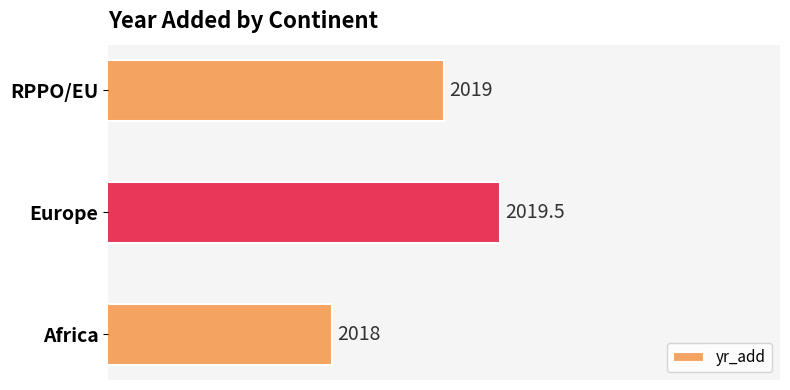

List the labels in order of value, largest first.

Europe, RPPO/EU, Africa